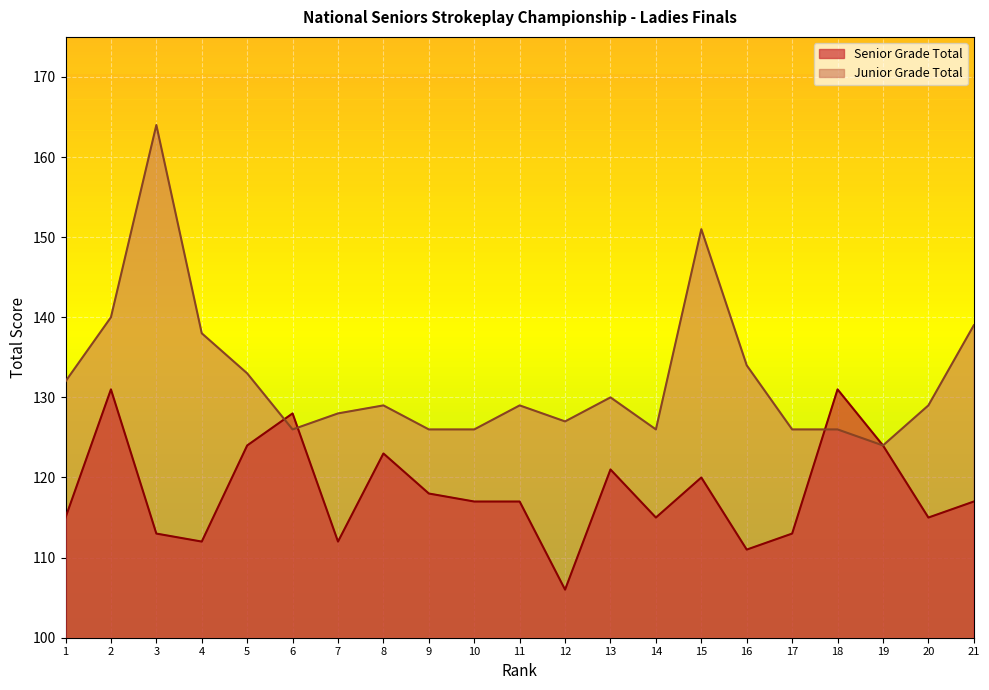

List the series in order of their peak value, highest first.

Junior Grade Total, Senior Grade Total